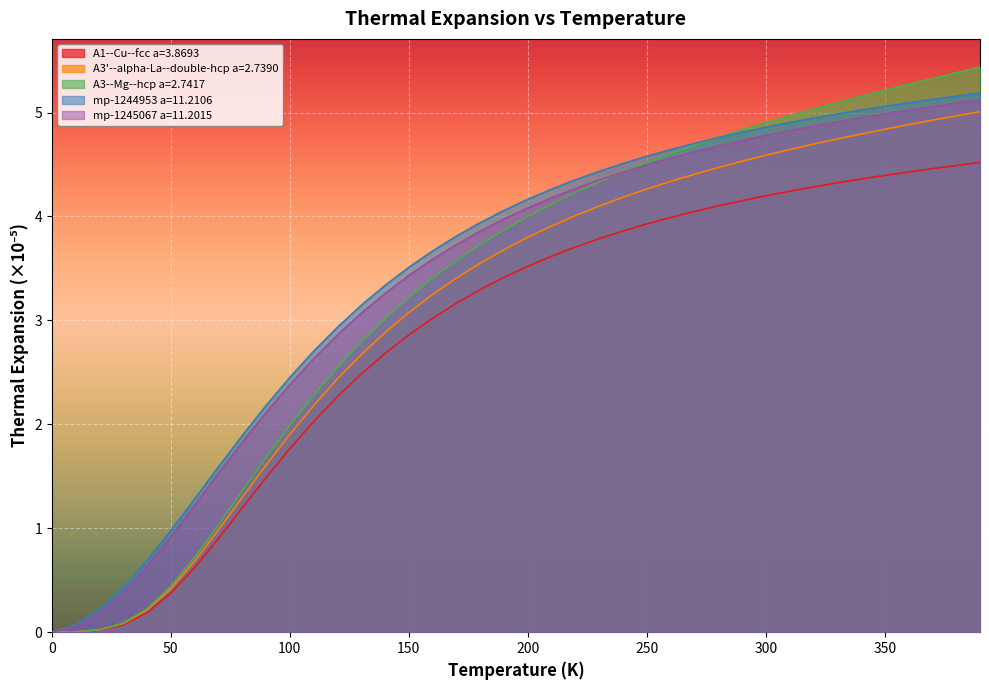

Is it true that A3--Mg--hcp a=2.7417 equals 6.2 at 200?

False